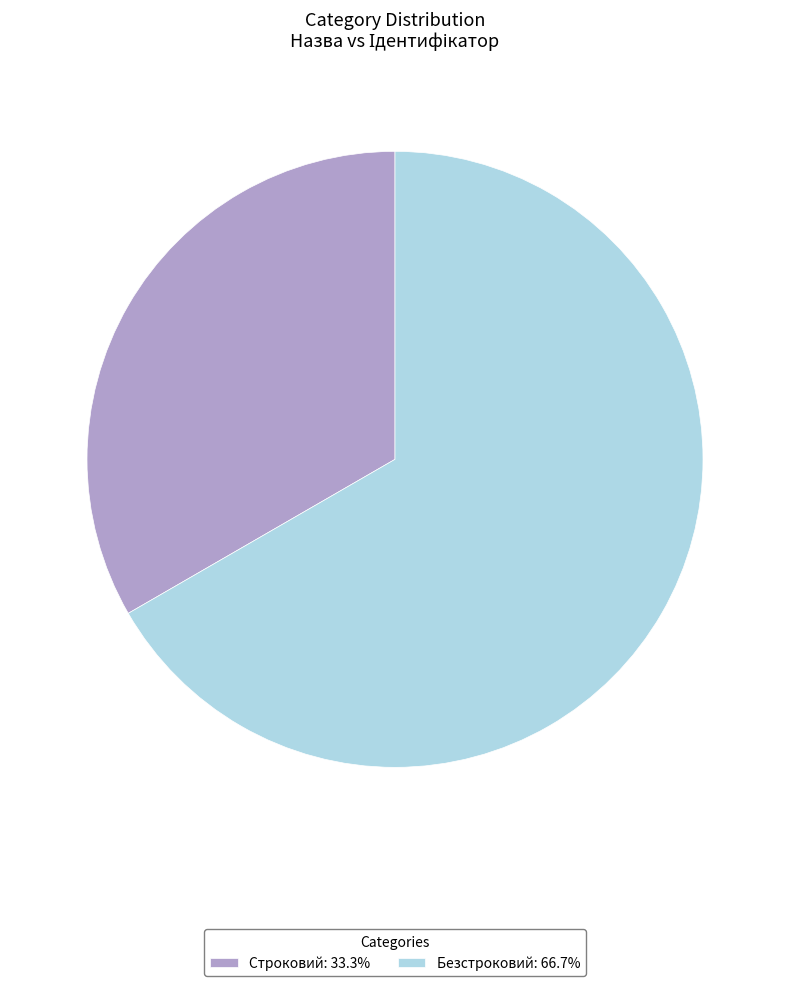

Is it true that Безстроковий is 81% of the pie?

False